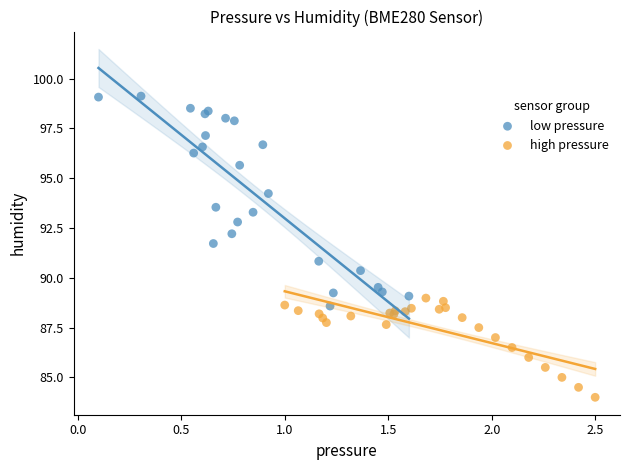

Which series reaches the minimum Y coordinate?

high pressure